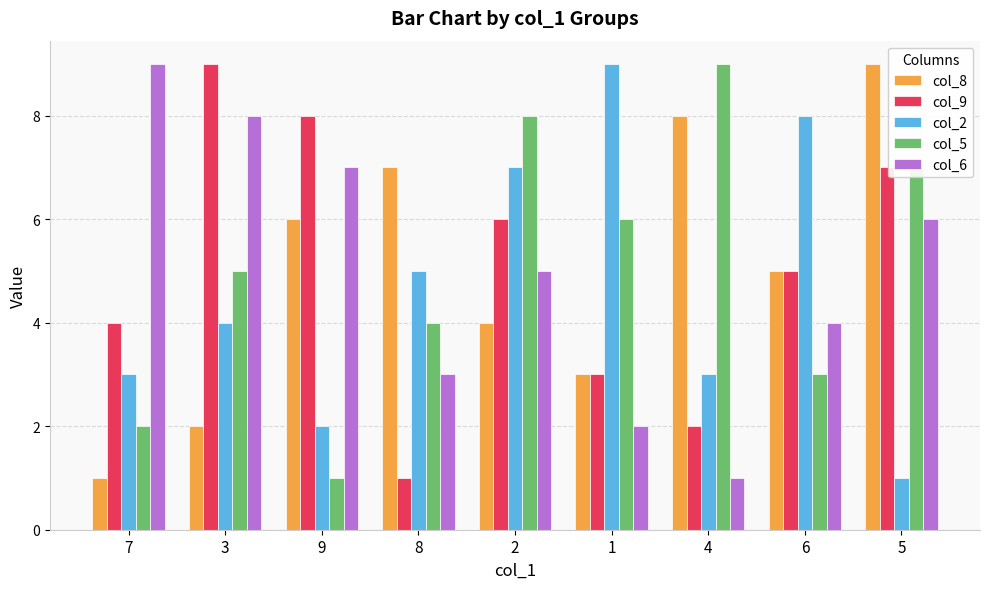

What is the difference between the maximum and second lowest values in the col_9 series?

7